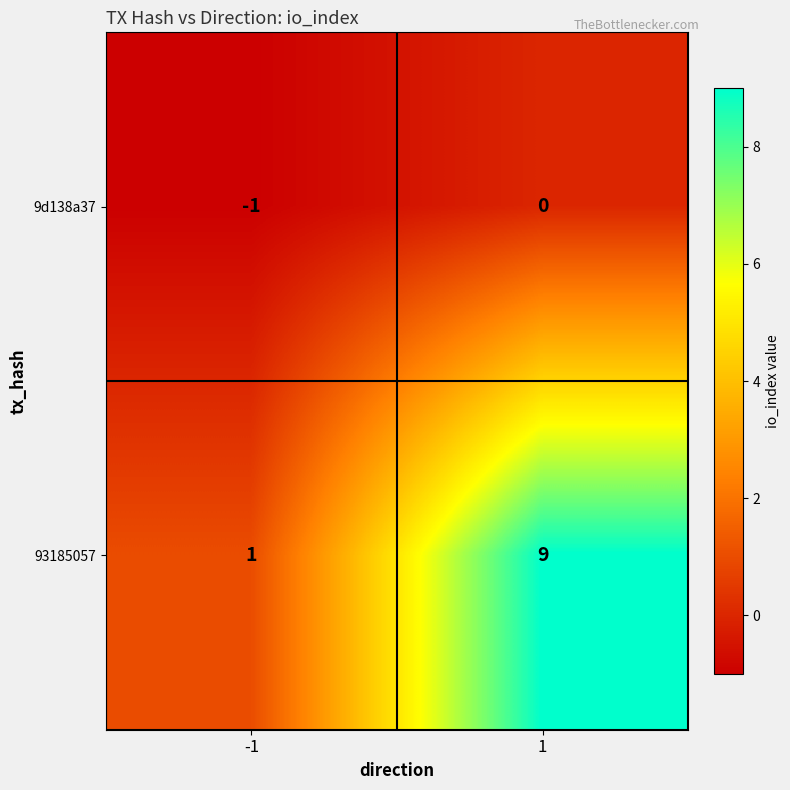

What is the maximum value for 93185057?

9